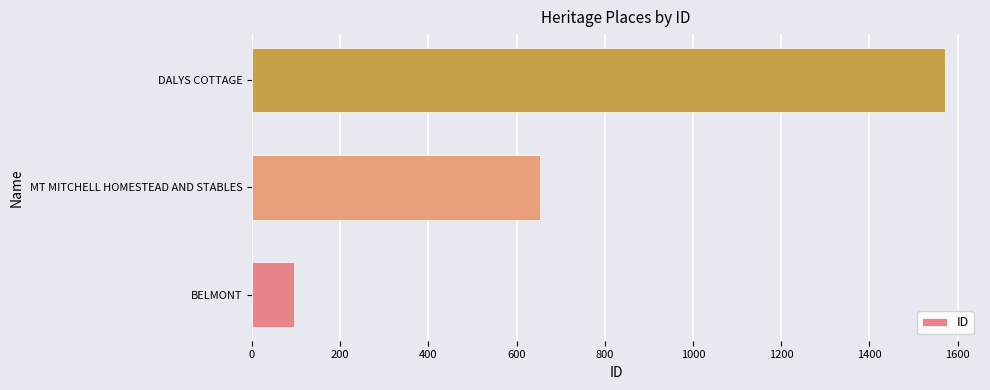

How many values are between 95 and 1572?

3